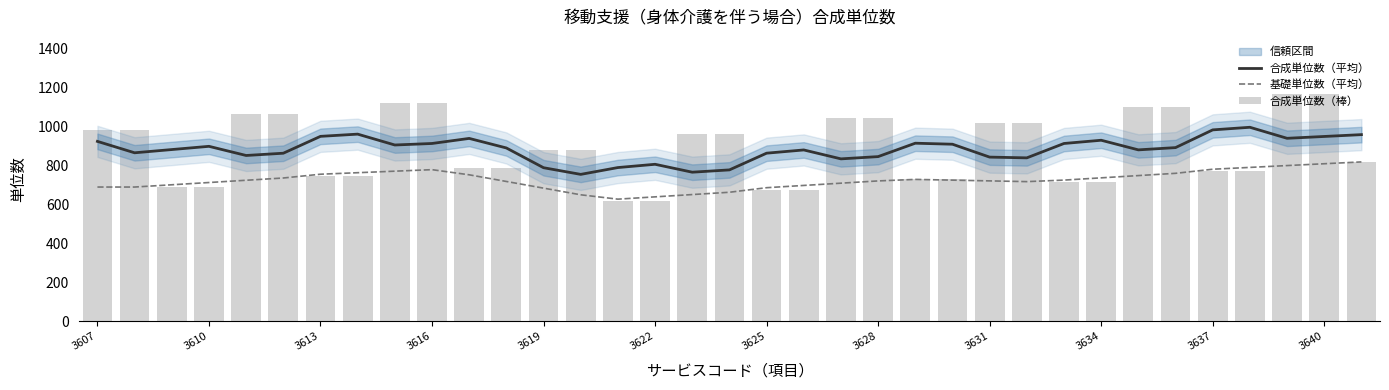

Which series changed the most between 3607 and 22?

合成単位数（棒）